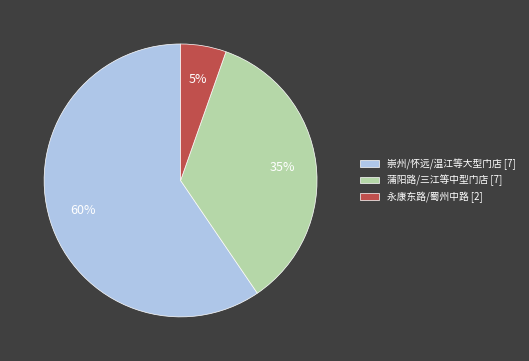

Rank the categories by value from lowest to highest.

永康东路/蜀州中路 [2], 蒲阳路/三江等中型门店 [7], 崇州/怀远/温江等大型门店 [7]